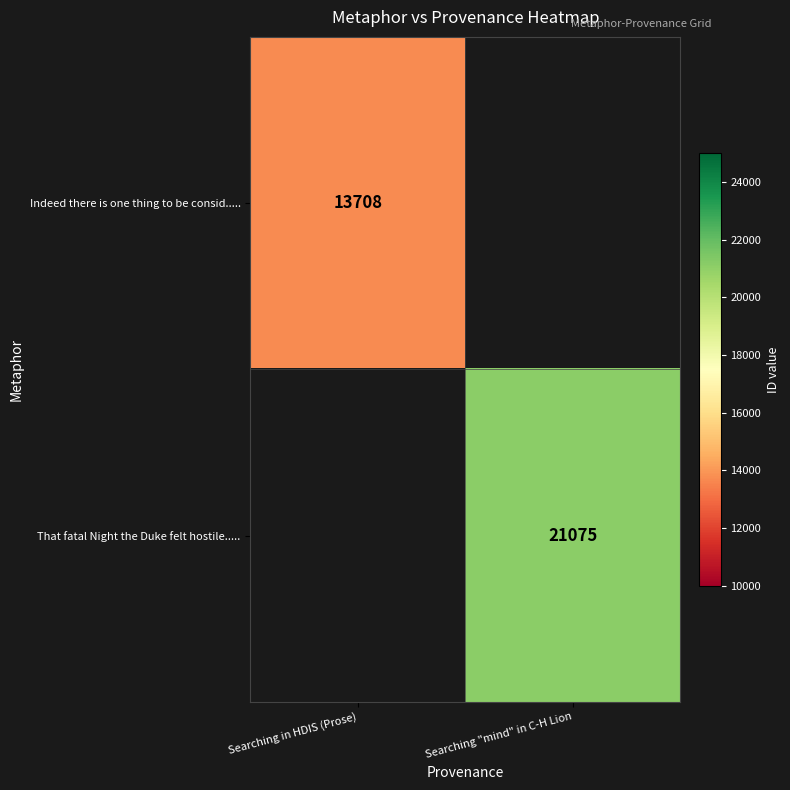

True or false: Indeed there is one thing to be consid..... has a value of 24581.8 at Searching in HDIS (Prose).

False